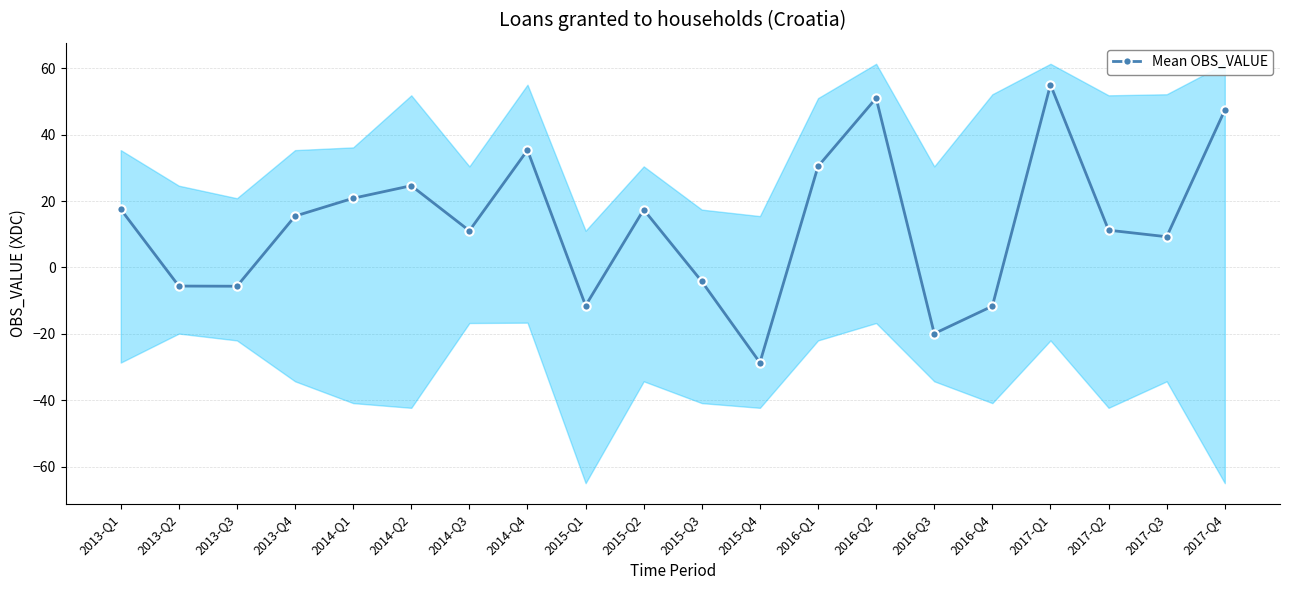

What is the minimum value shown in the chart?

-28.7